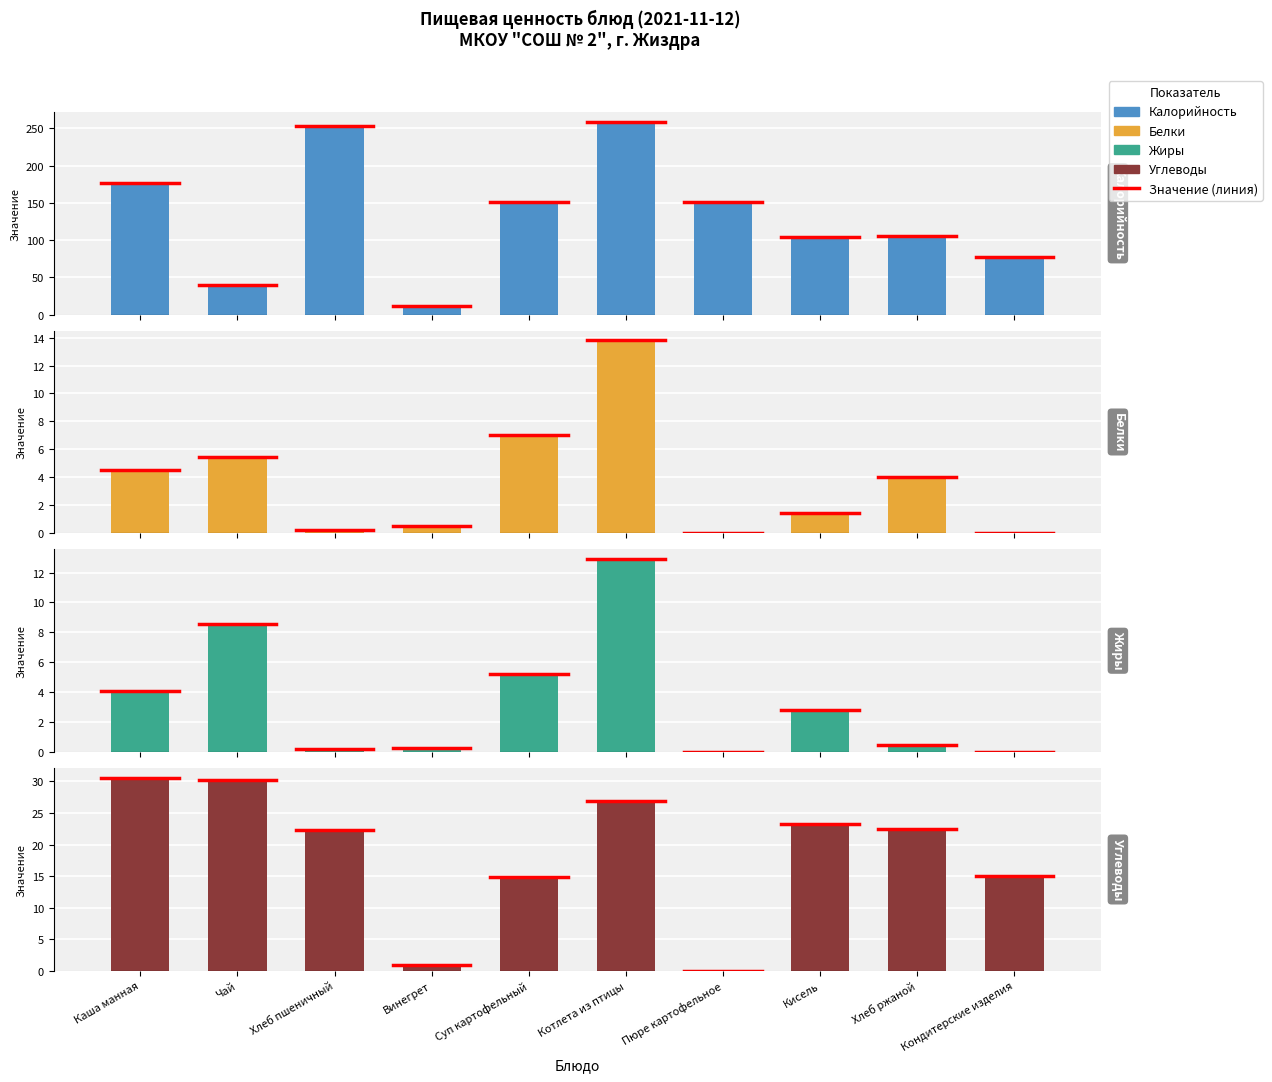

Reading left to right, extract all data points from this chart.

Калорийность: 177.0	40.0	253.0	11.0	151.5	259.2	150.8	104.3	105.0	77.1
Белки: 4.5	5.4	0.2	0.5	7.0	13.8	0.0	1.4	4.0	0.1
Жиры: 4.1	8.6	0.2	0.2	5.2	12.9	0.0	2.8	0.5	0.0
Углеводы: 30.6	30.2	22.3	0.9	14.8	26.9	0.0	23.3	22.5	15.0